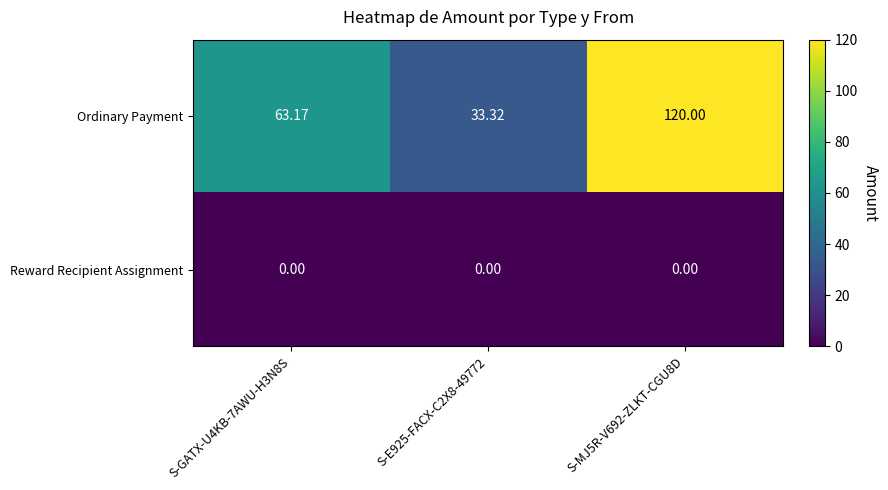

Which series has the widest spread of values?

Ordinary Payment